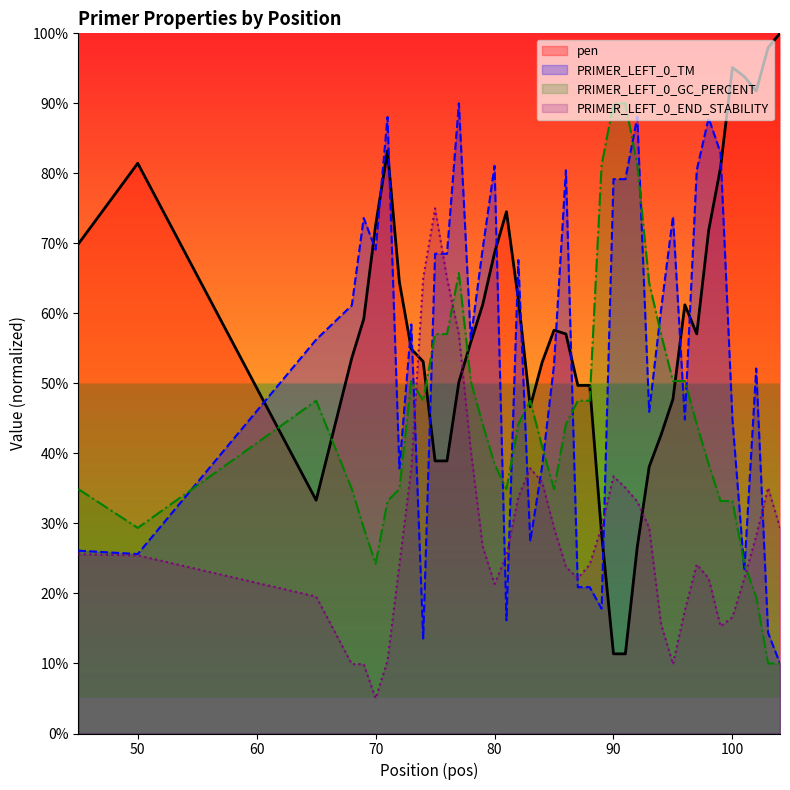

Which label corresponds to the smallest value in the chart?

70